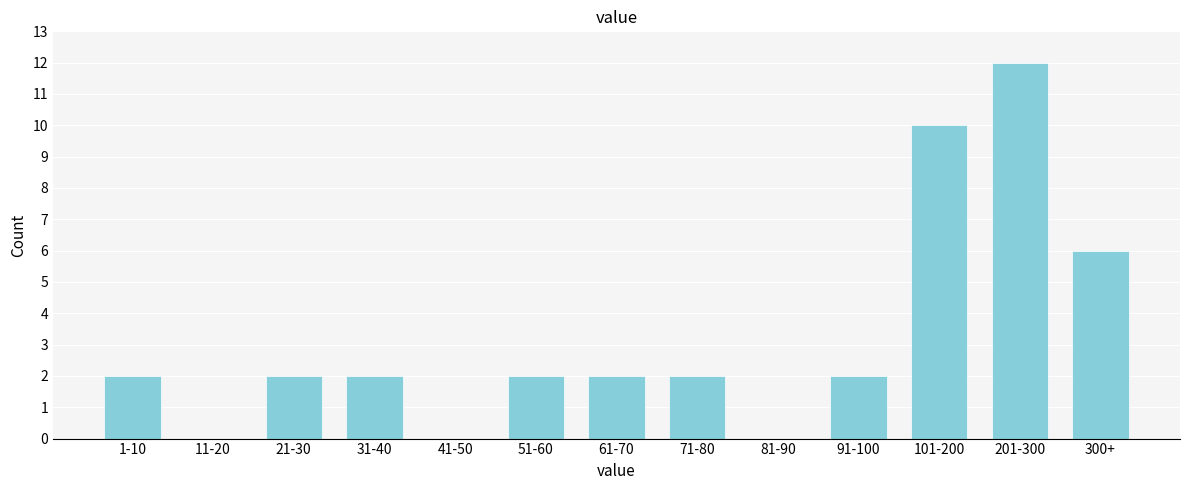

Reading left to right, extract all data points from this chart.

1-10=2	11-20=0	21-30=2	31-40=2	41-50=0	51-60=2	61-70=2	71-80=2	81-90=0	91-100=2	101-200=10	201-300=12	300+=6